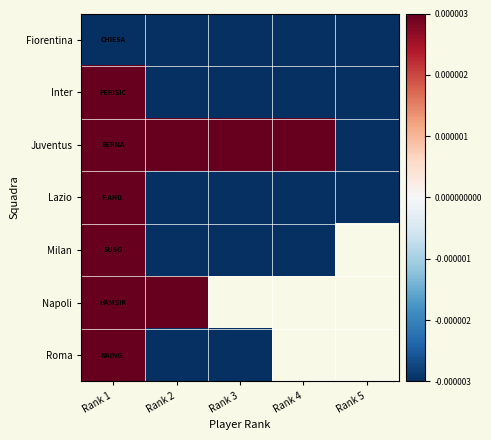

Rank the series by their maximum value, from lowest to highest.

Fiorentina, Lazio, Juventus, Milan, Napoli, Inter, Roma